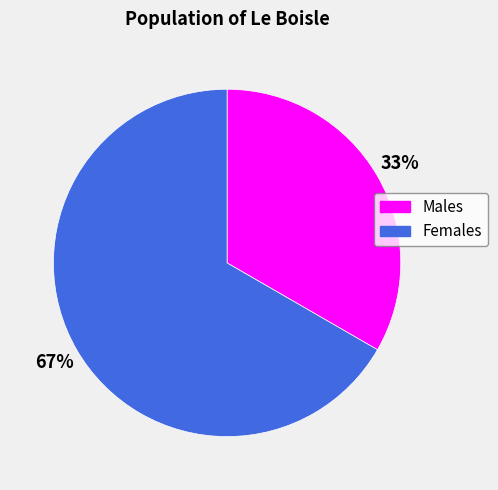

Rank the categories by value from lowest to highest.

Males, Females